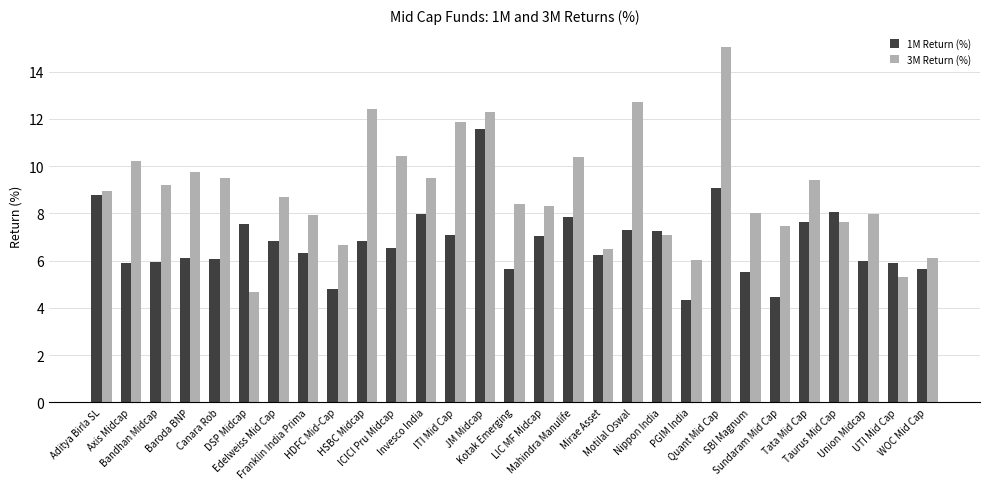

What is the value of the 1M Return (%) bar at the 10th from the left?

6.8